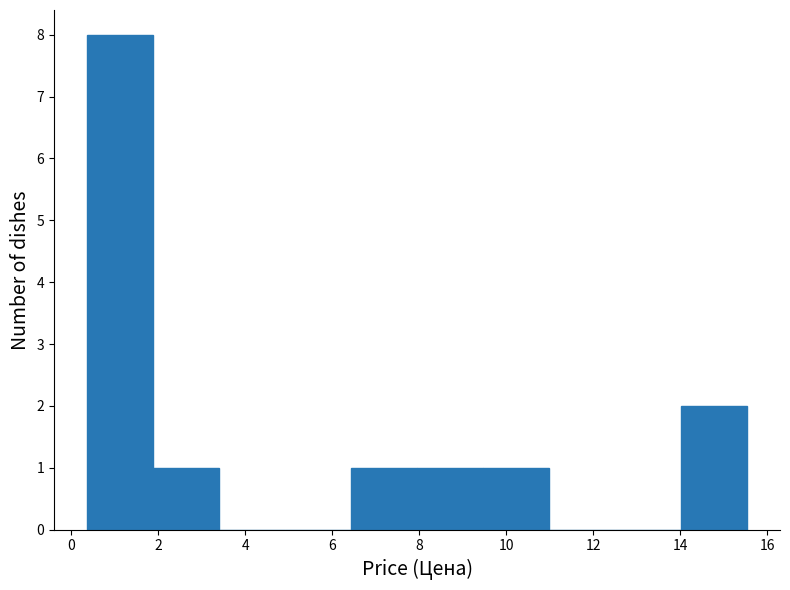

Over which range of the x-axis is the bar tallest?

0.4 to 1.8